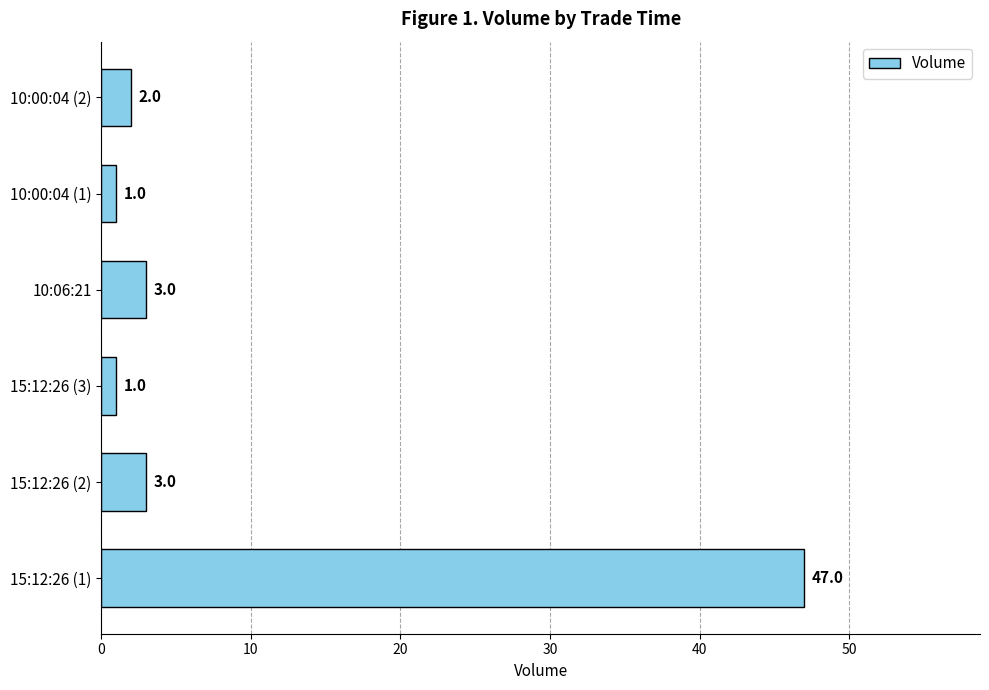

The value at 15:12:26 (3) is 1. True or false?

True